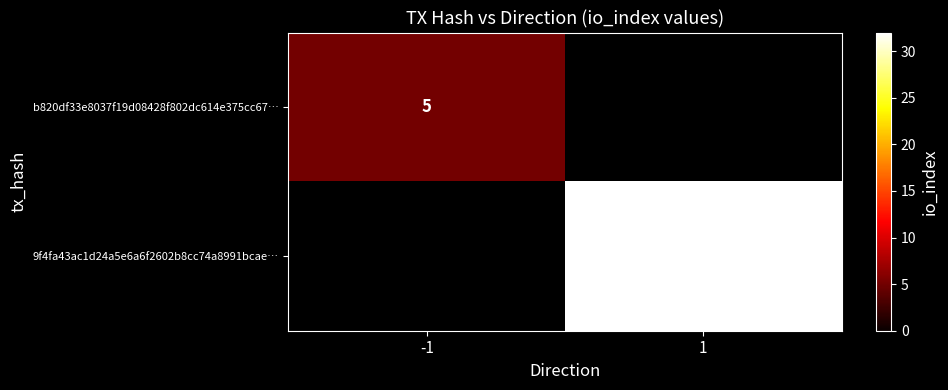

Is it true that 9f4fa43ac1d24a5e6a6f2602b8cc74a8991bcae… equals 54 at 1?

False